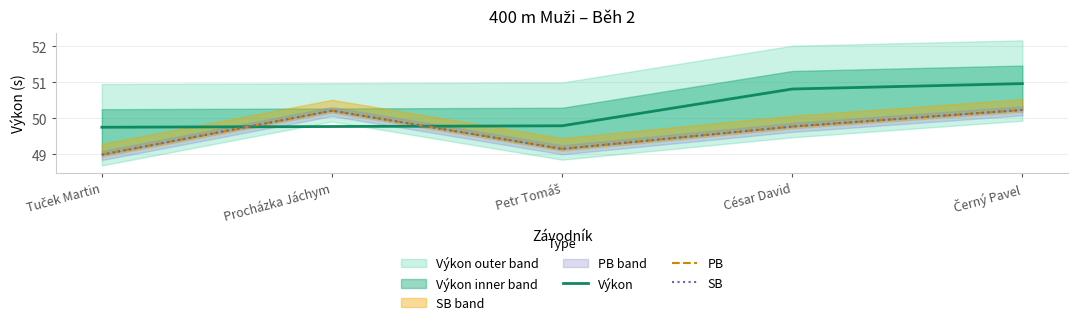

What position from the left is Procházka Jáchym?

2